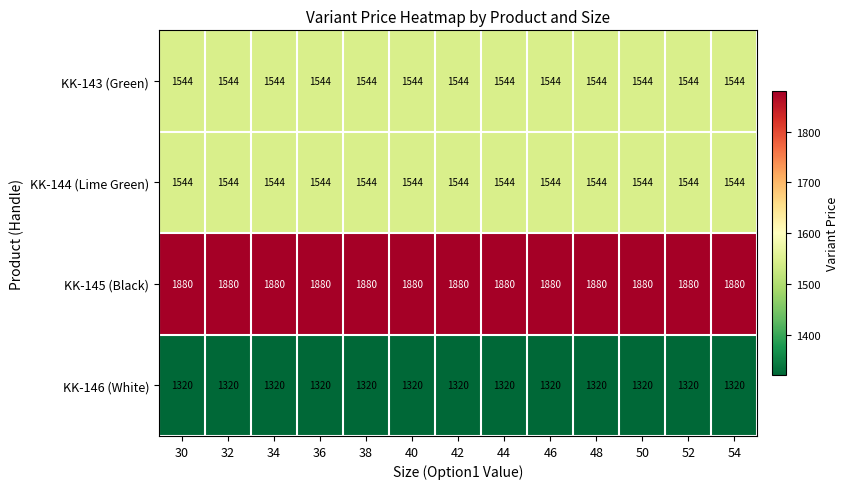

Which series has the largest total across all categories?

KK-145 (Black)